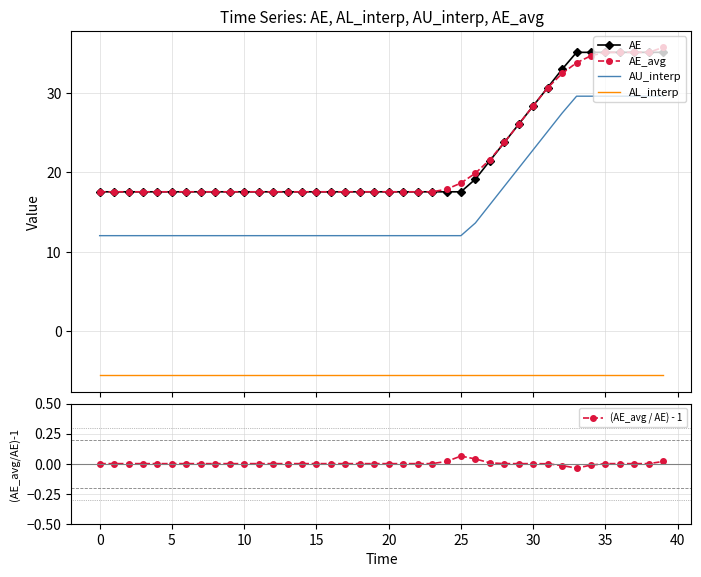

True or false: AU_interp and AE intersect in this chart.

False